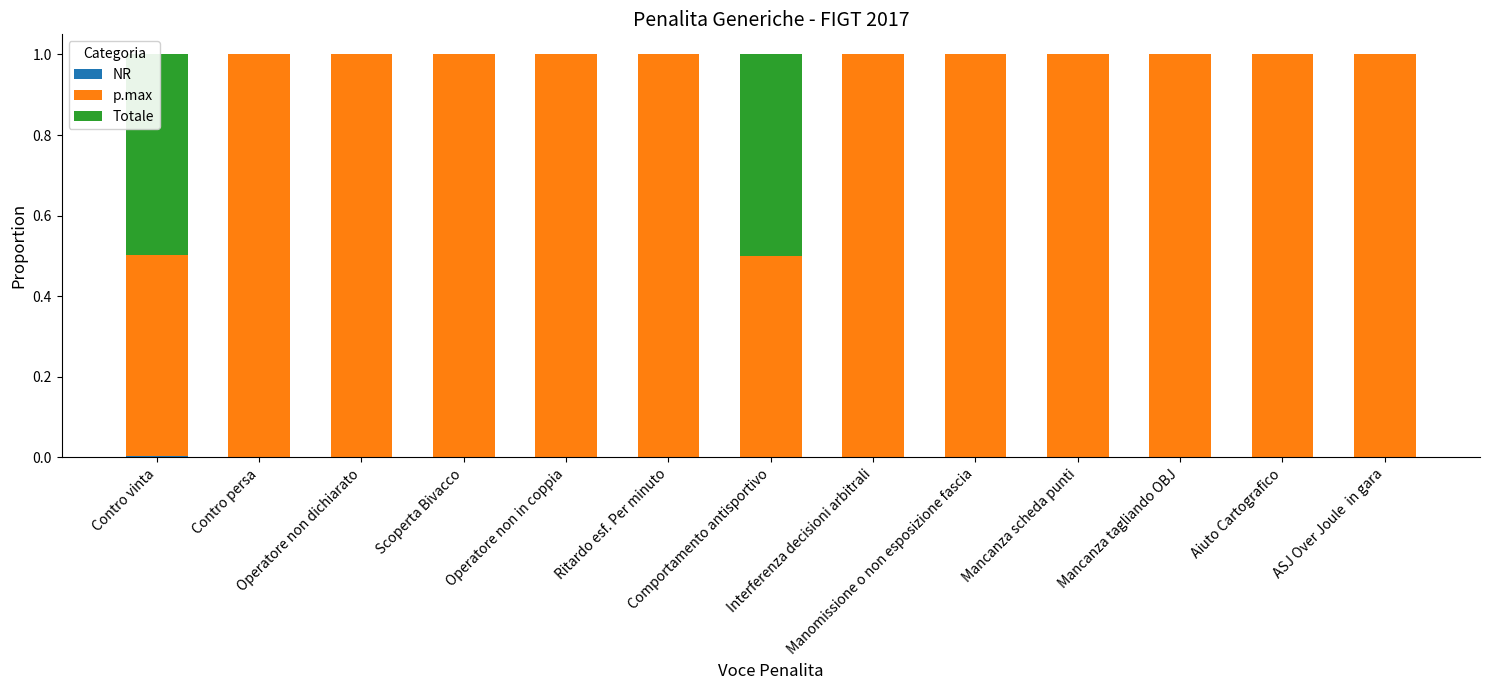

Are the bars grouped side by side (vs. stacked)?

No